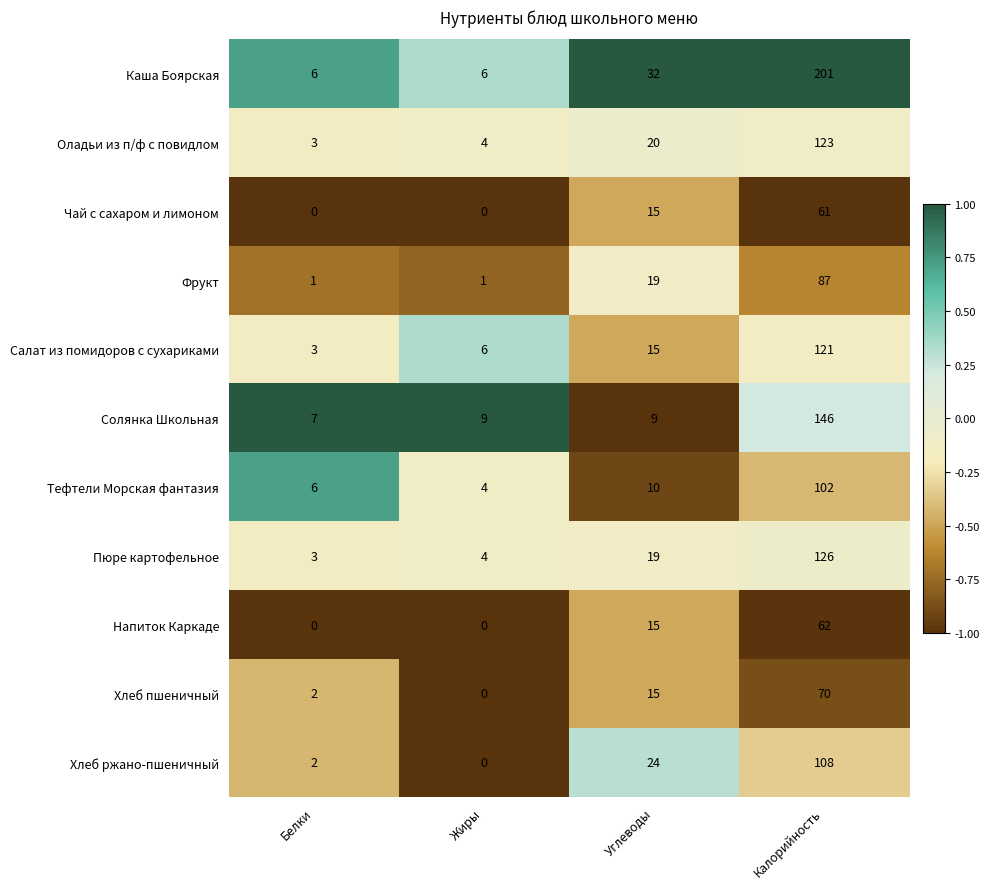

How many values in Хлеб пшеничный are above zero?

3